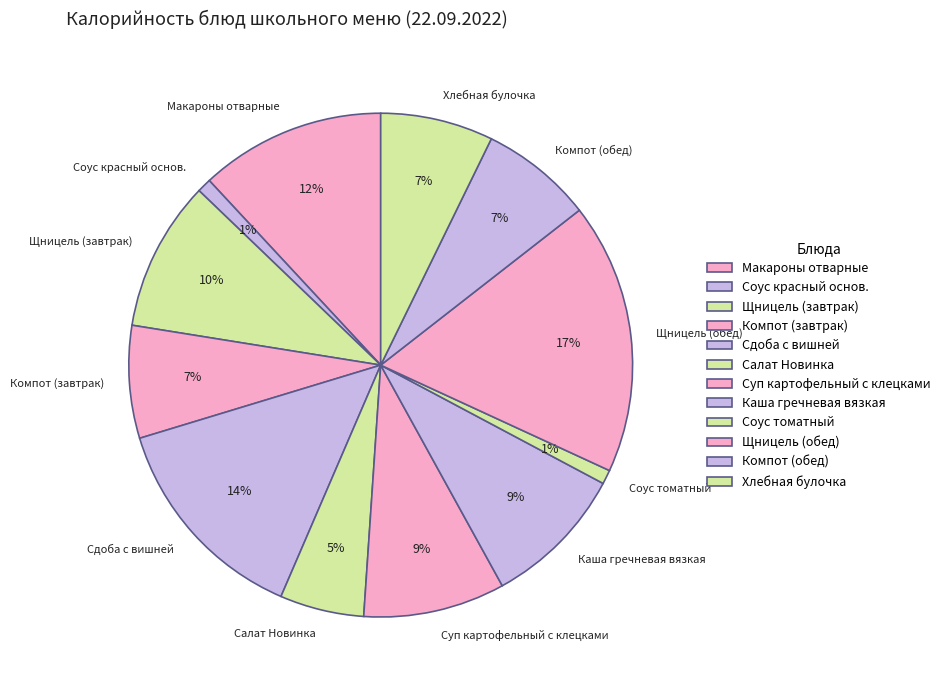

Combined, do Щницель (завтрак) and Сдоба с вишней account for over 50%?

No